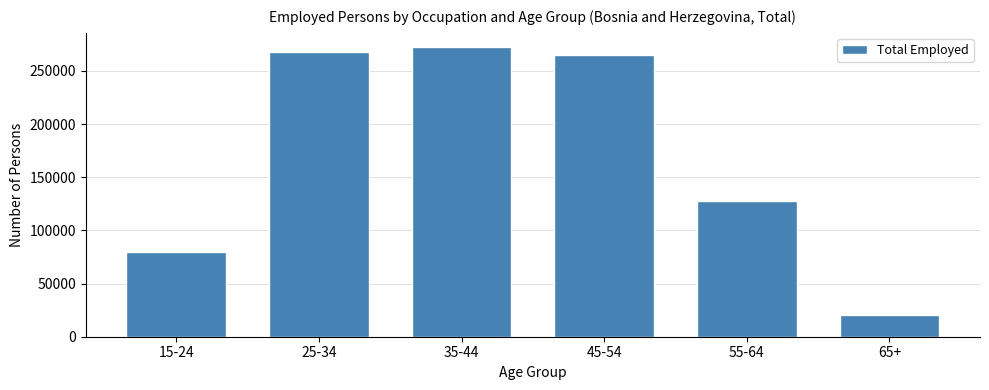

Reading left to right, list all the values displayed in this chart.

15-24=79960	25-34=268264	35-44=272246	45-54=265019	55-64=127814	65+=20581